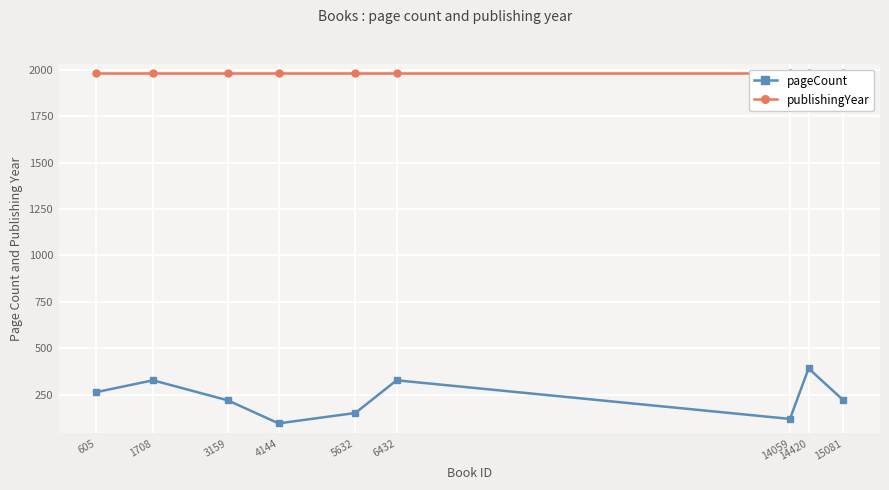

How many data points in pageCount are above 224?

4